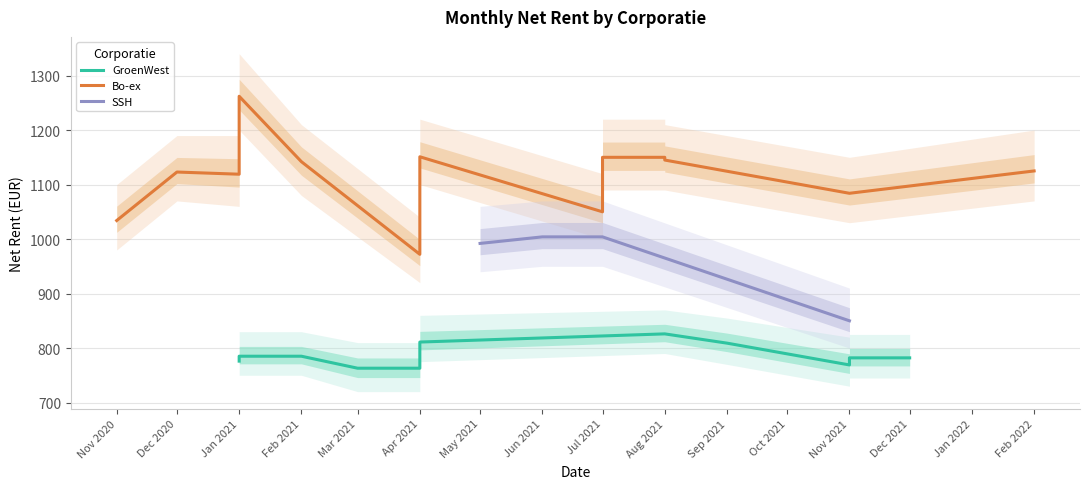

The value of SSH at Nov 2021 is 850. True or false?

True